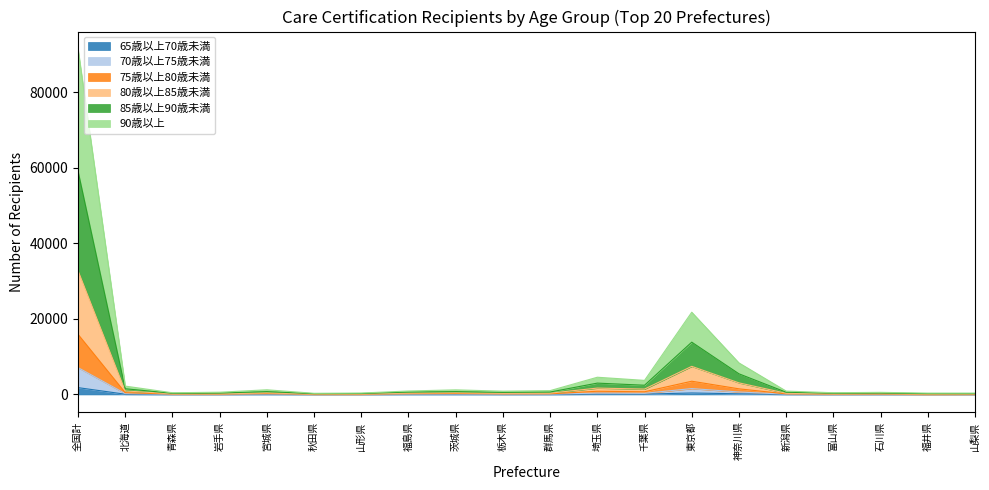

How many interior local valleys does the 65歳以上70歳未満 series have?

5